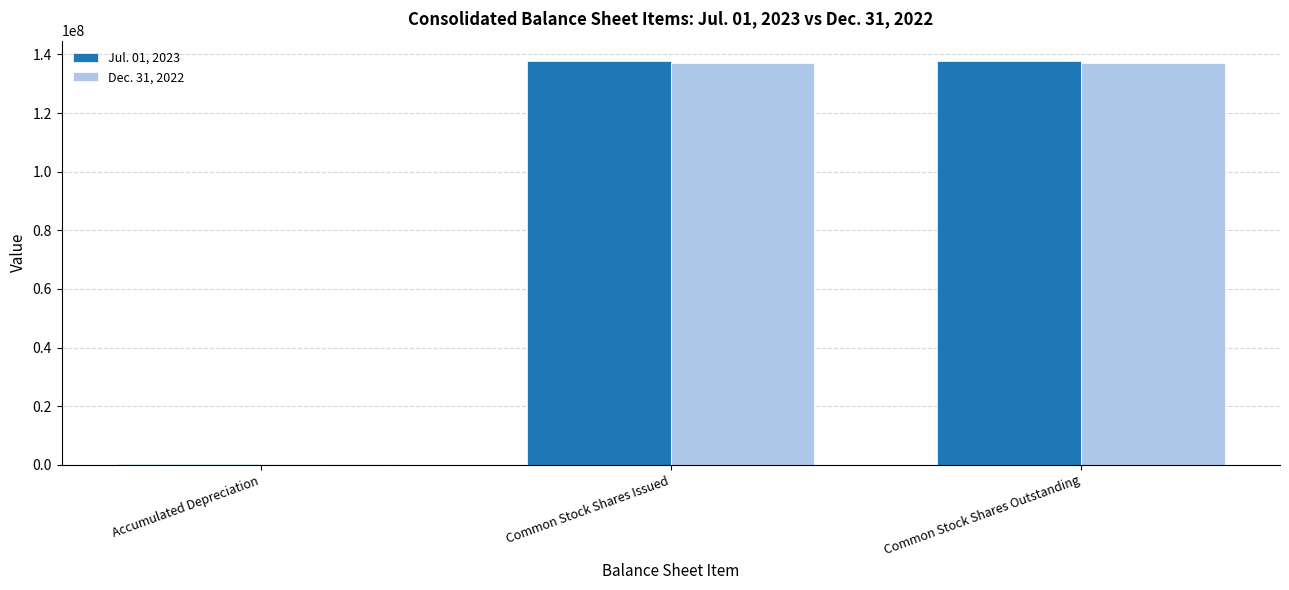

True or false: Jul. 01, 2023 has a value of 137823000 at Common Stock Shares Outstanding.

True